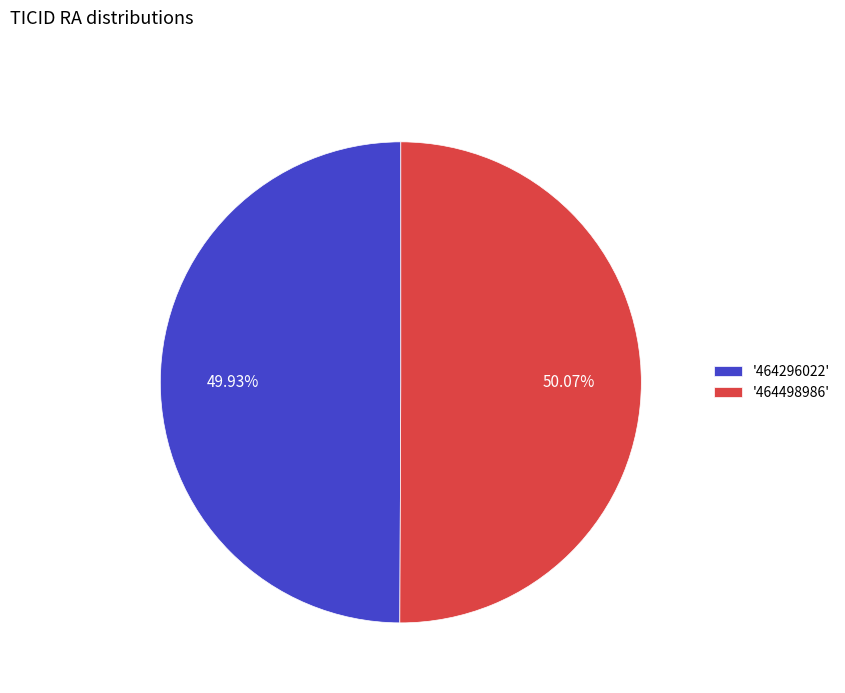

Is the sum of '464296022' and '464498986' greater than half?

Yes